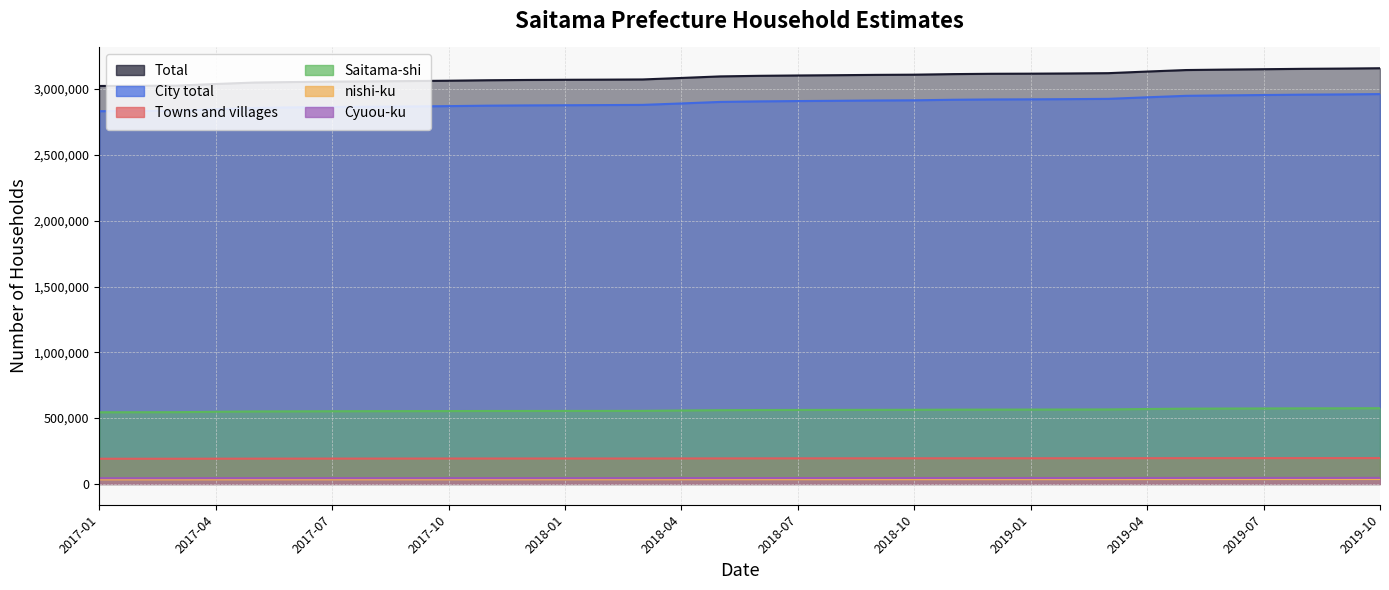

What is the value of the Total point at the 3rd from the left?

3026052